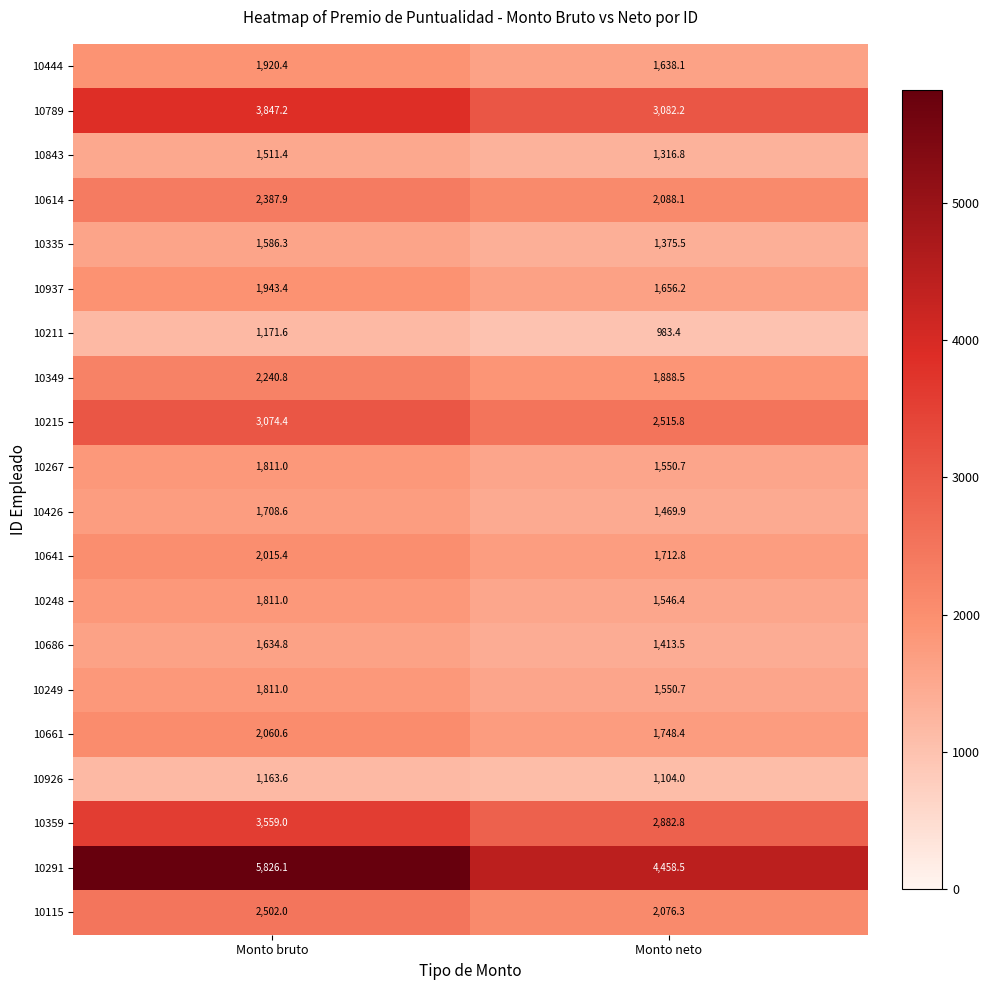

Between Monto bruto and Monto neto, which series saw the biggest shift?

10291